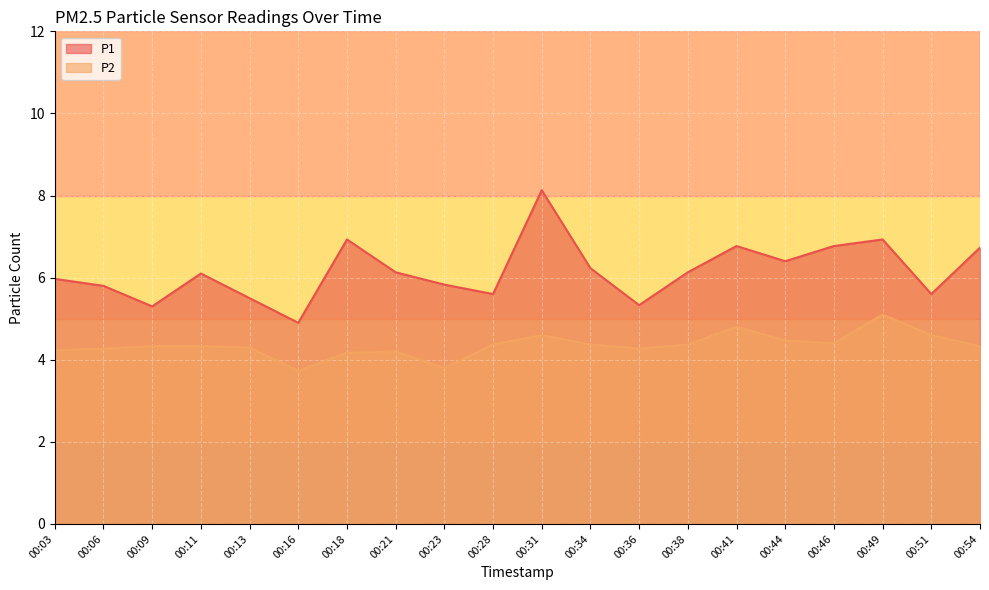

How many data points in P1 are above 6?

11